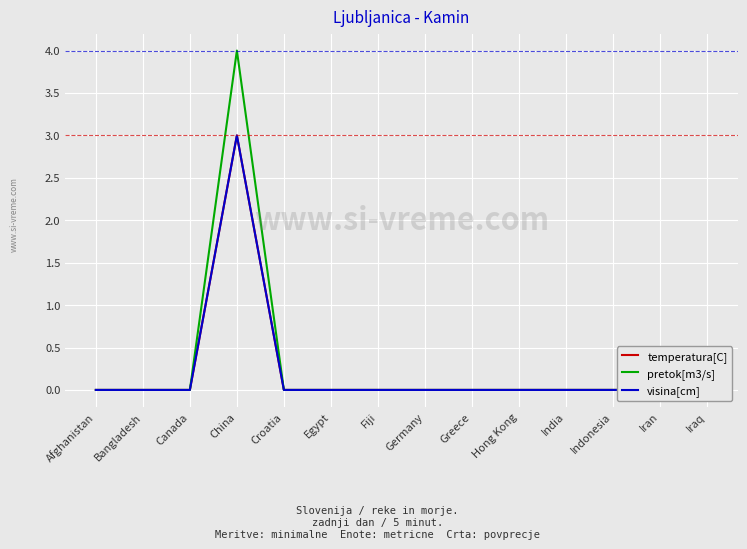

True or false: visina[cm] has more than 0 points higher than both neighbors.

True